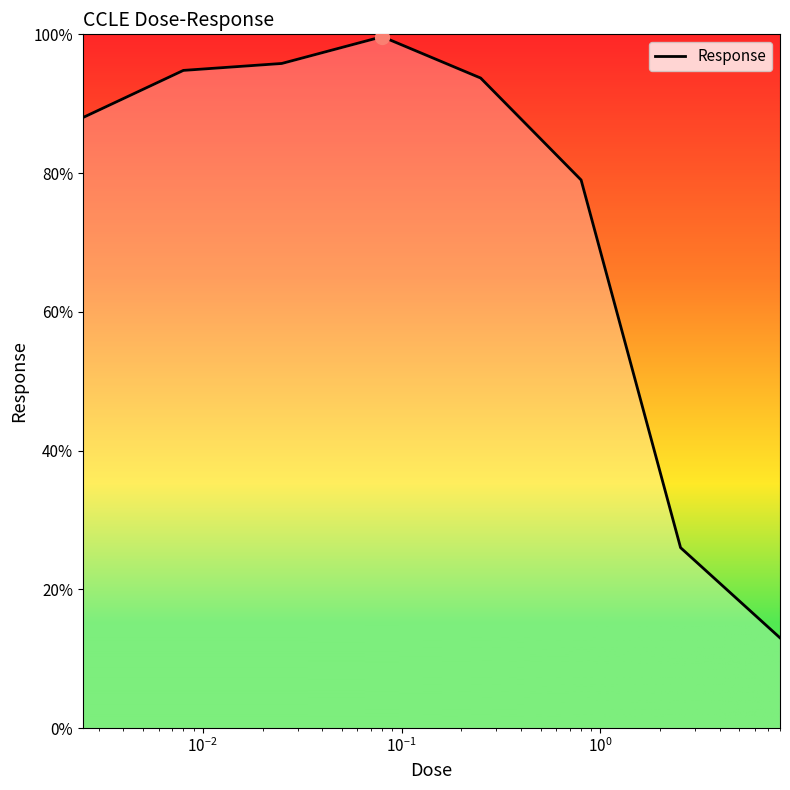

What is the difference between the maximum and second lowest values?

73.7